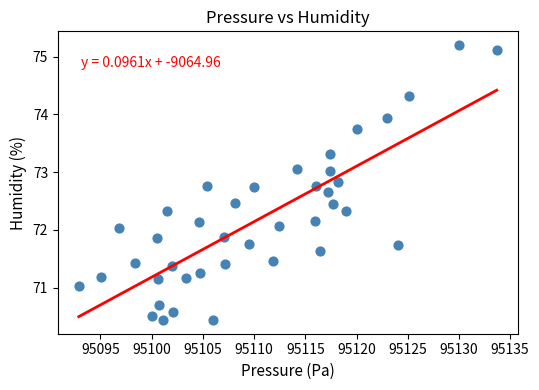

What is the range of Y values (max minus min)?

4.8